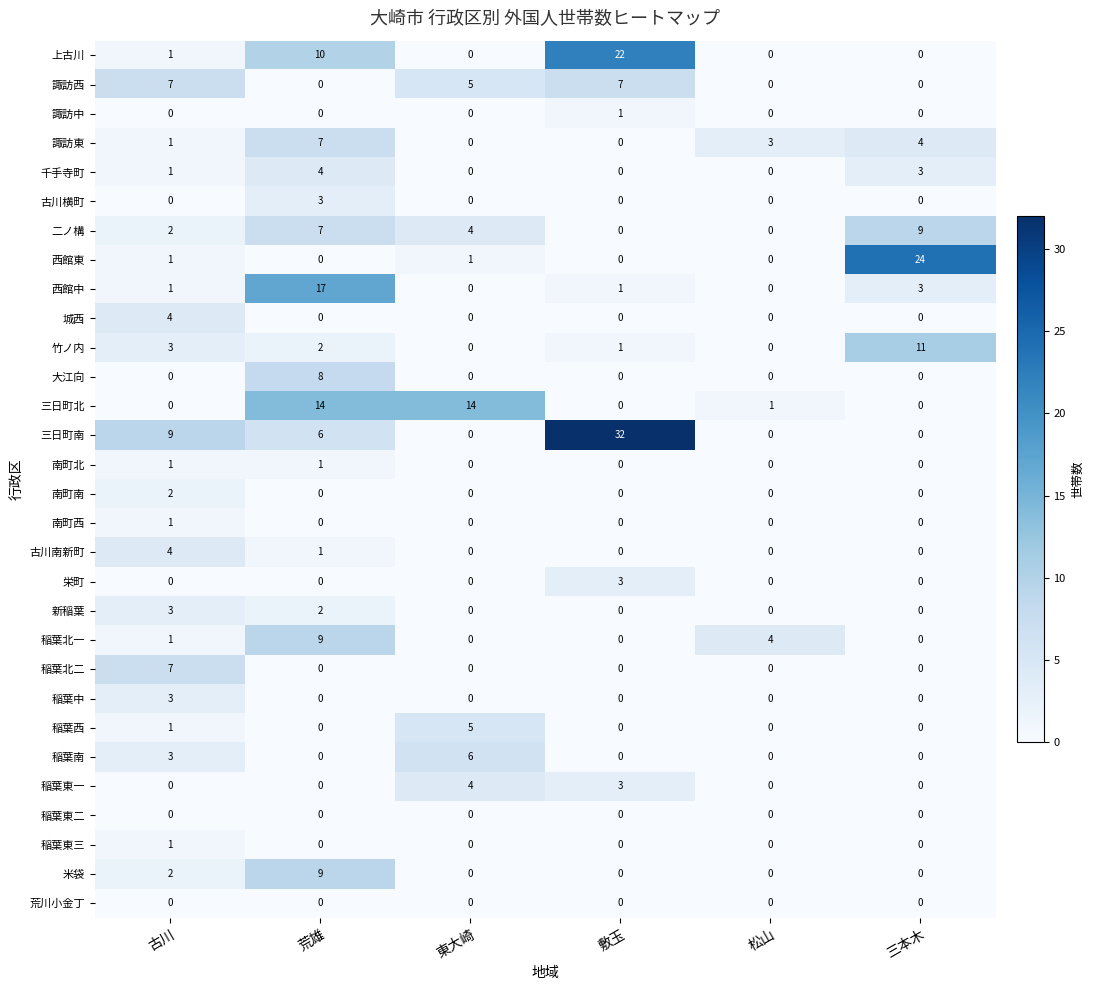

At which category does the chart reach its peak across all series?

敷玉